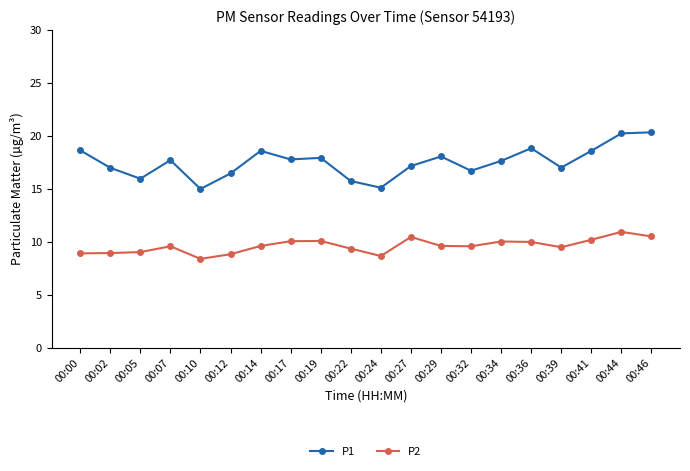

What is the sum of all P1 values?

350.3